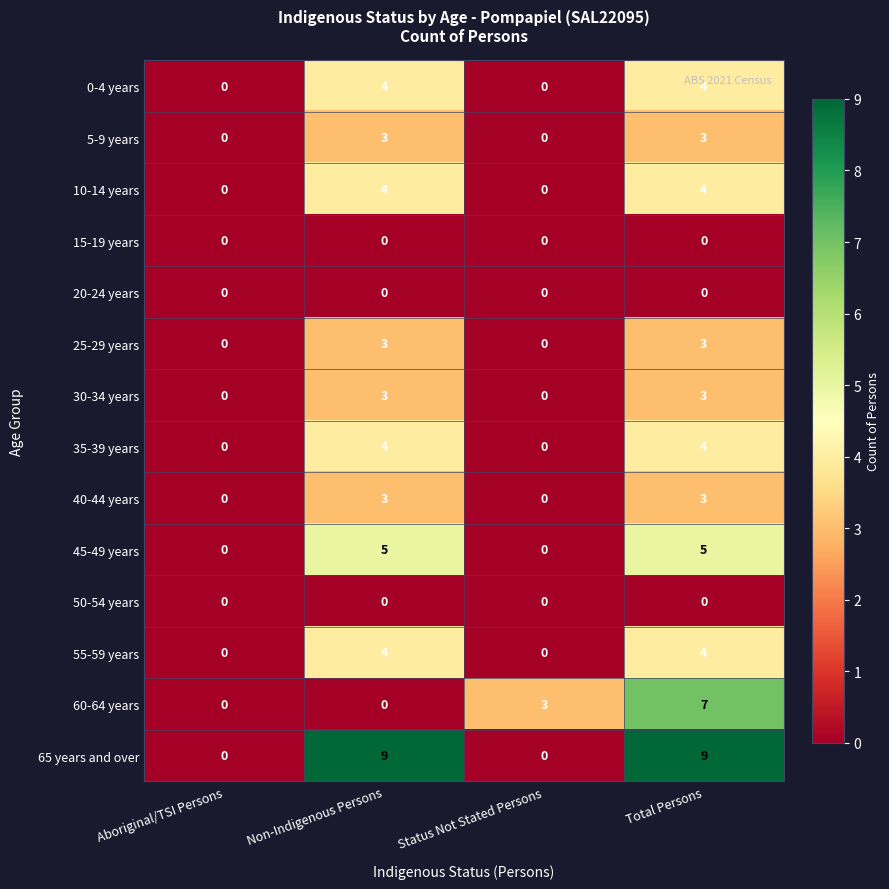

At how many categories does at least one series exceed 1?

3